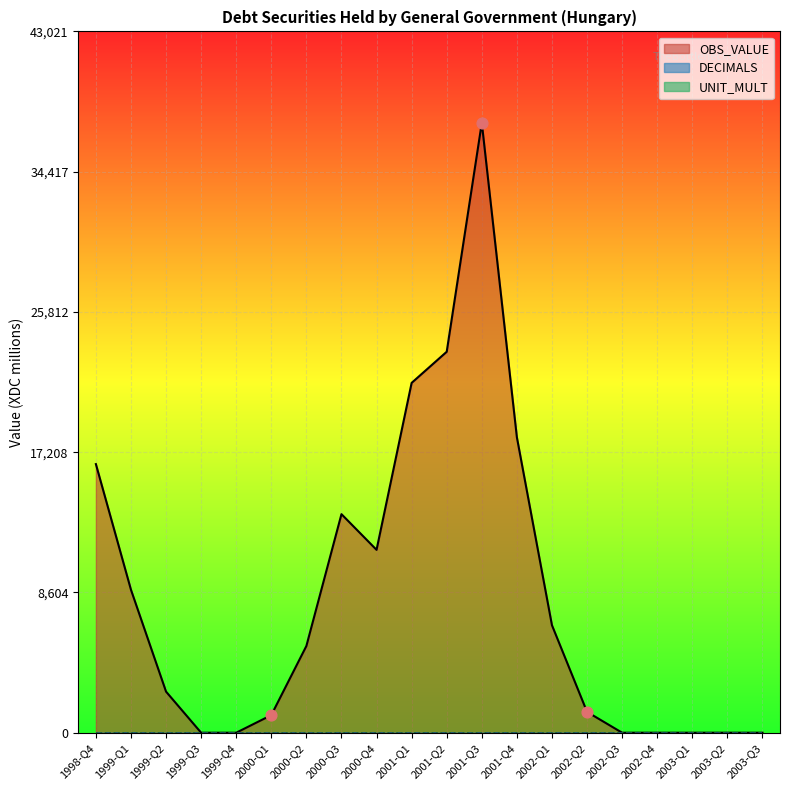

What is the total value across all series at 2000-Q4?

11226